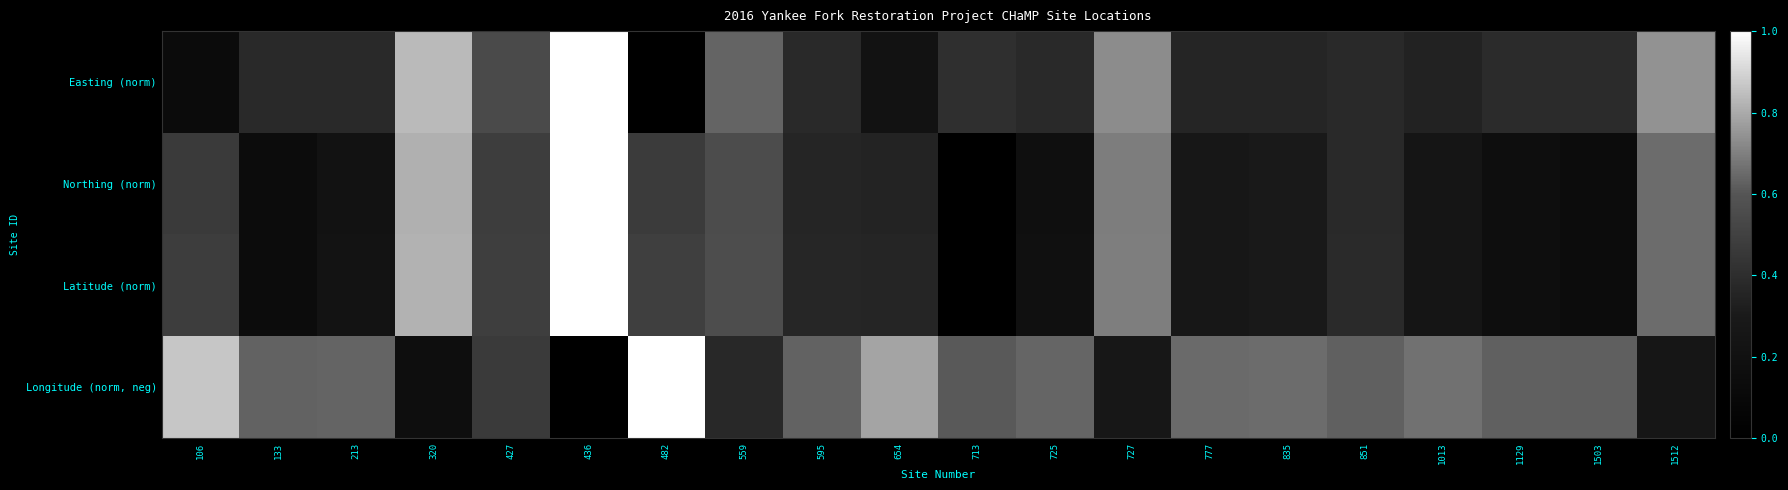

List the series in order of their peak value, lowest first.

Latitude (norm), Longitude (norm, neg), Northing (norm), Easting (norm)